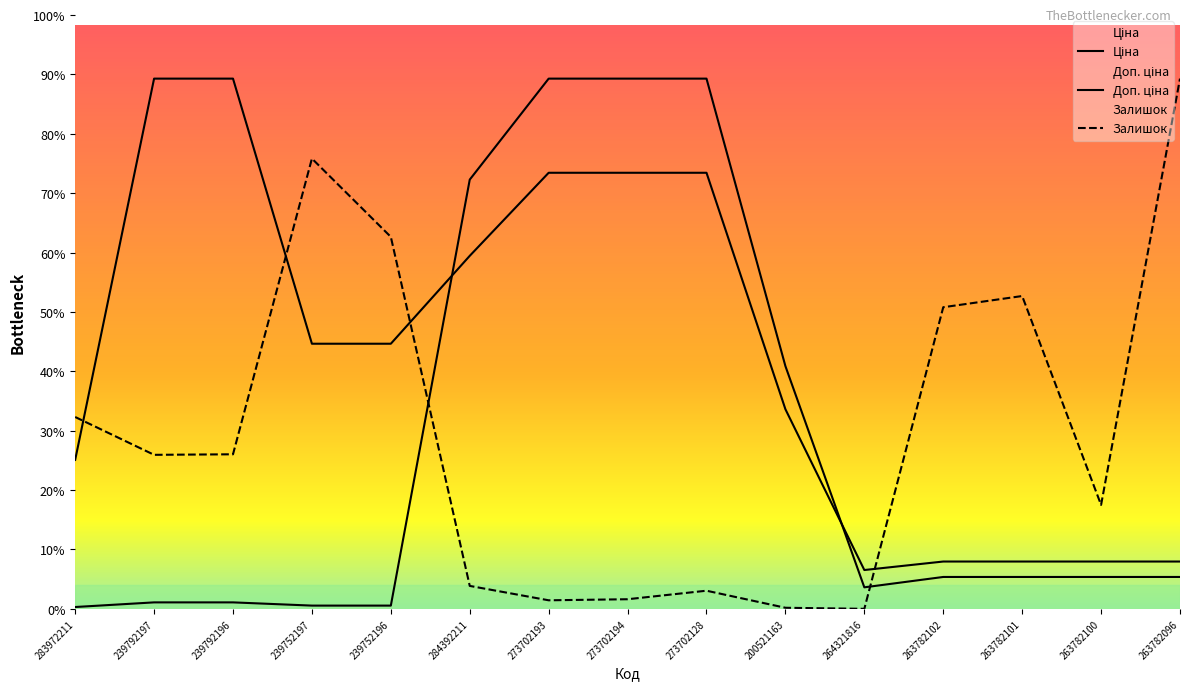

What are all the series names shown in the legend?

Ціна, Доп. ціна, Залишок